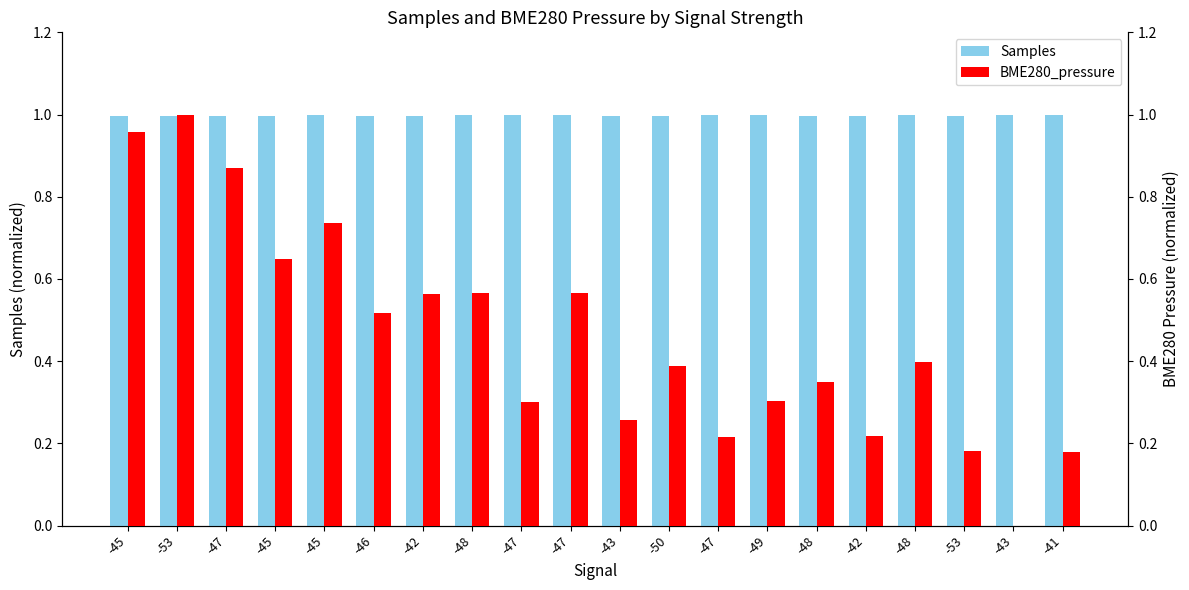

At -45, list the series in order from largest to smallest.

Samples, BME280_pressure